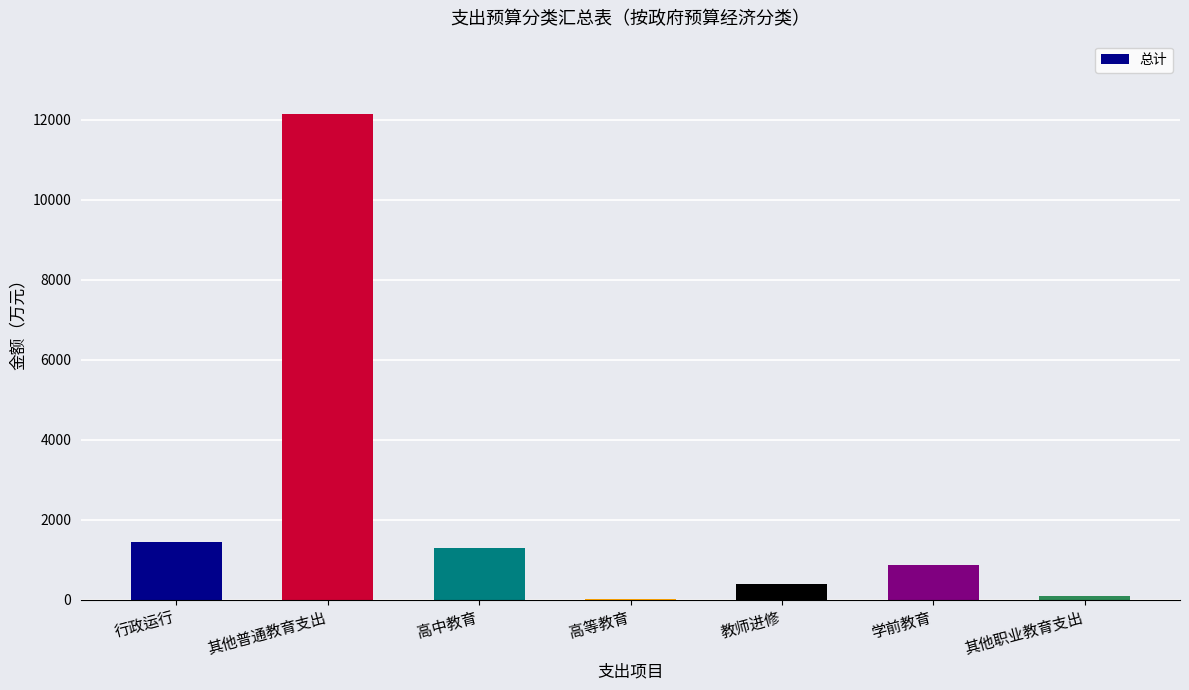

Is it true that the value at 高中教育 is 377.6?

False